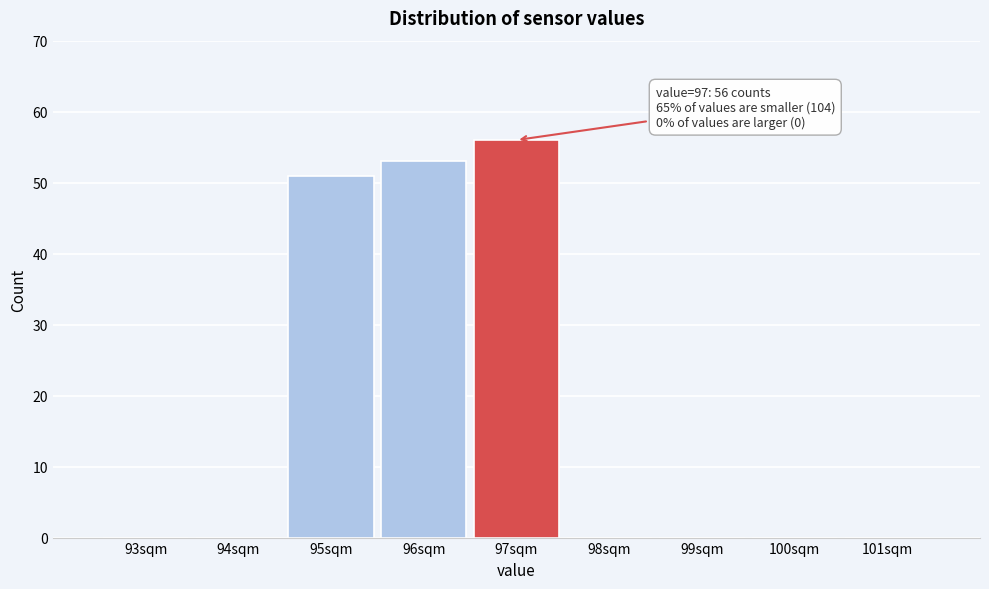

Reading left to right, extract all data points from this chart.

93sqm=0	94sqm=0	95sqm=51	96sqm=53	97sqm=56	98sqm=0	99sqm=0	100sqm=0	101sqm=0